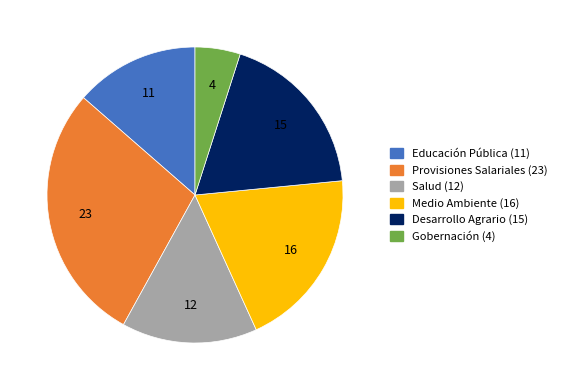

Between Desarrollo Agrario (15) and Educación Pública (11), which is larger?

Desarrollo Agrario (15)